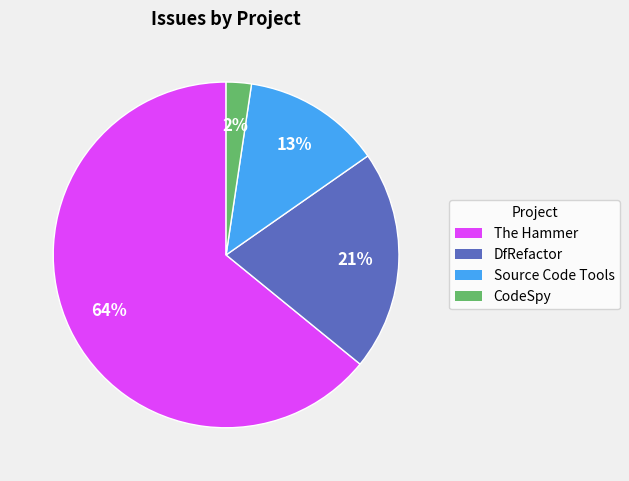

Which category has the smallest portion of the pie?

CodeSpy